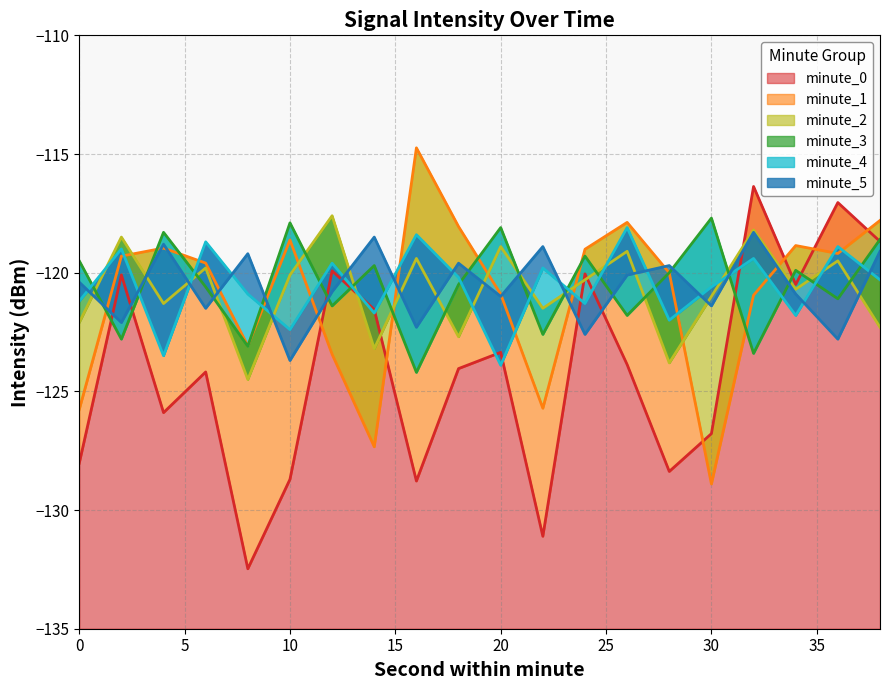

The value of minute_3 at 0 is -209.0. True or false?

False